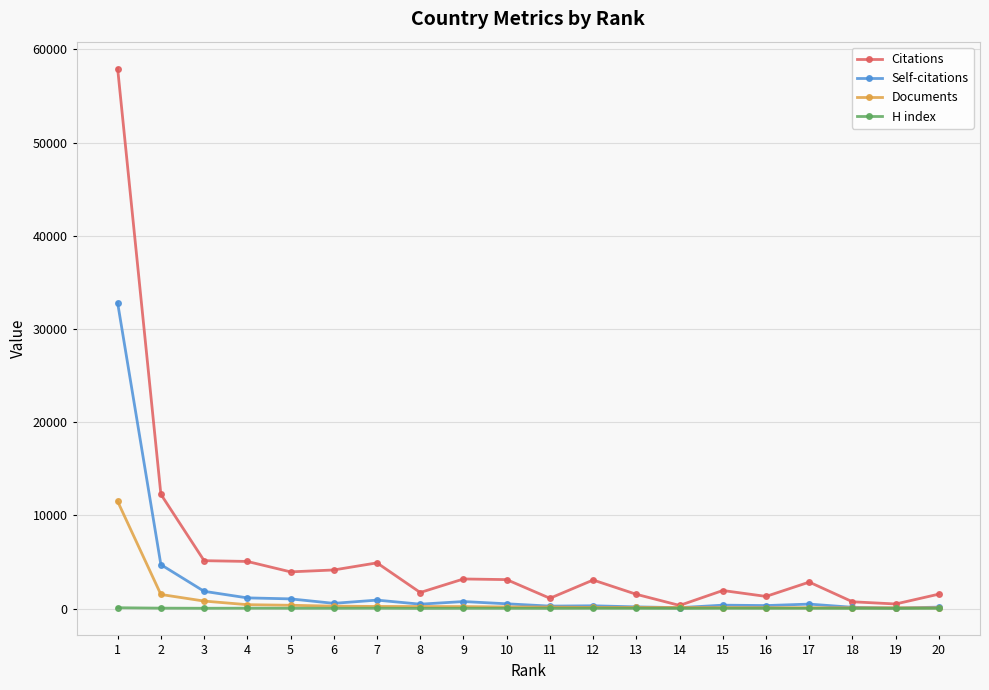

What is the difference between the second highest and second lowest values in the Self-citations series?

4618